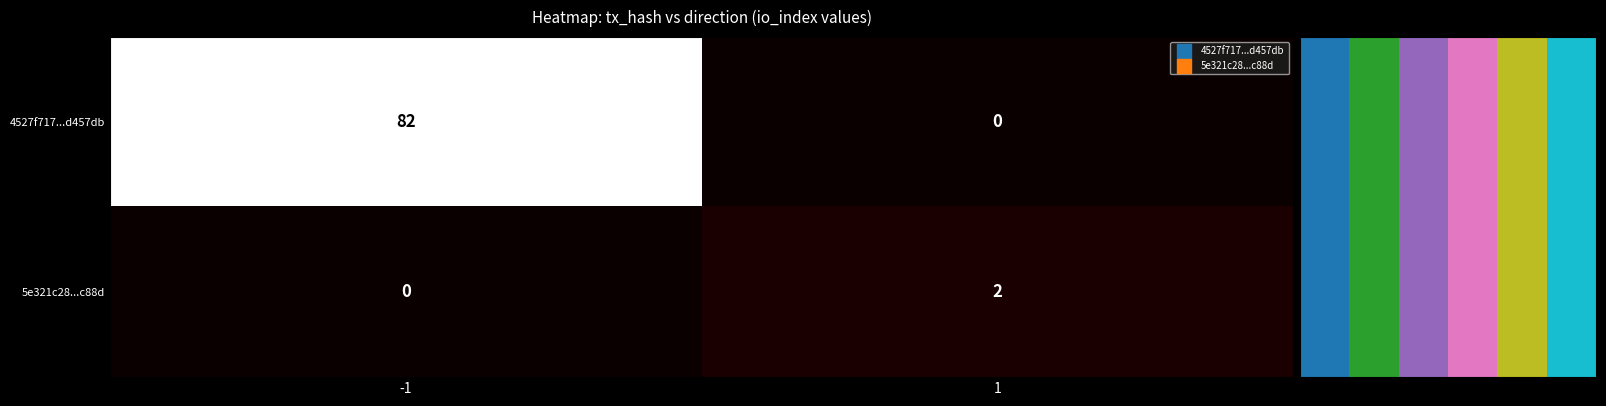

Between -1 and 1, which series saw the biggest shift?

4527f717...d457db